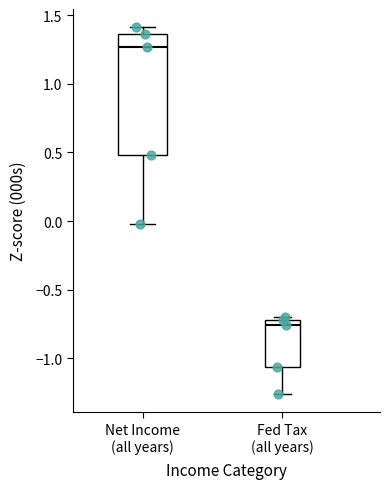

Where does the median line of the box for Net Income (all years) sit on the y-axis? The values are not printed on the chart, so give them approximately, as read against the axis.

1.25